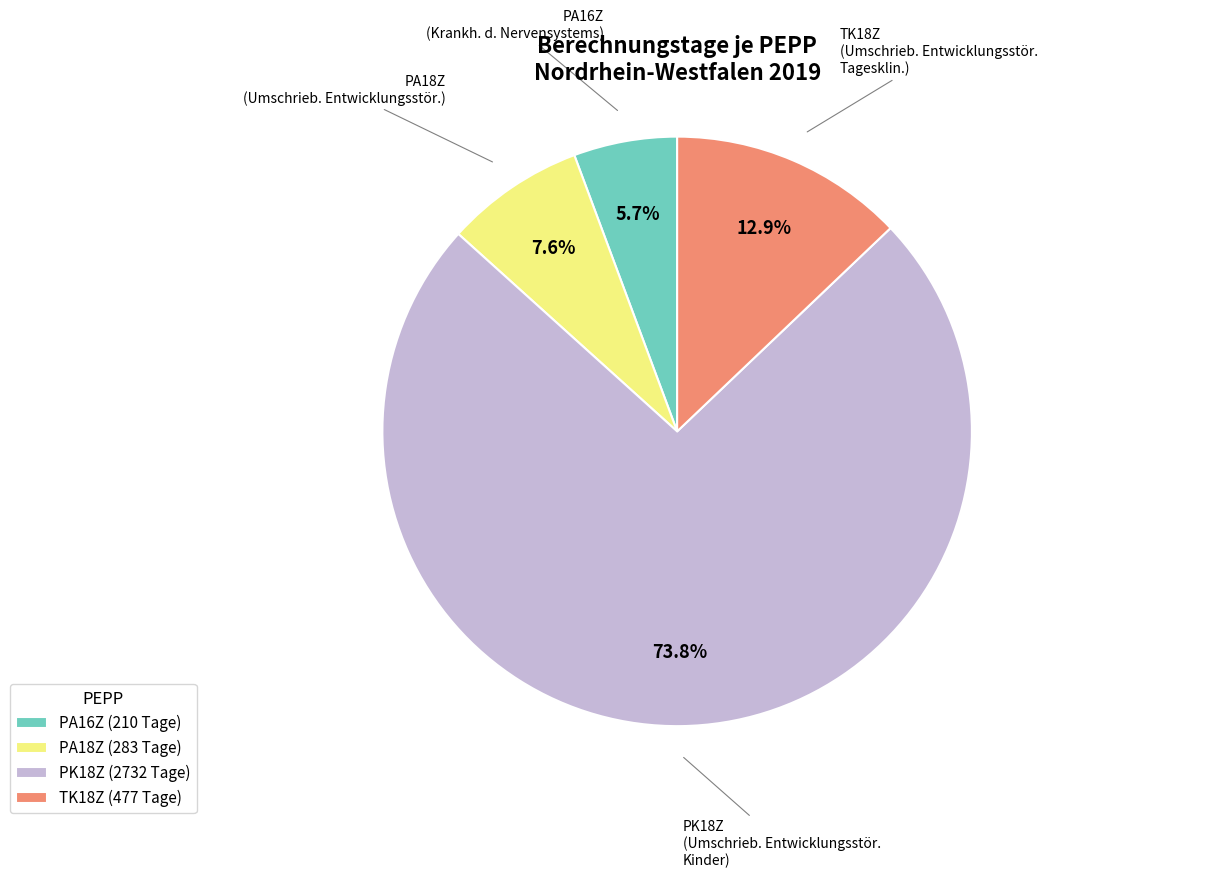

Does PK18Z account for over 50% of the chart?

Yes